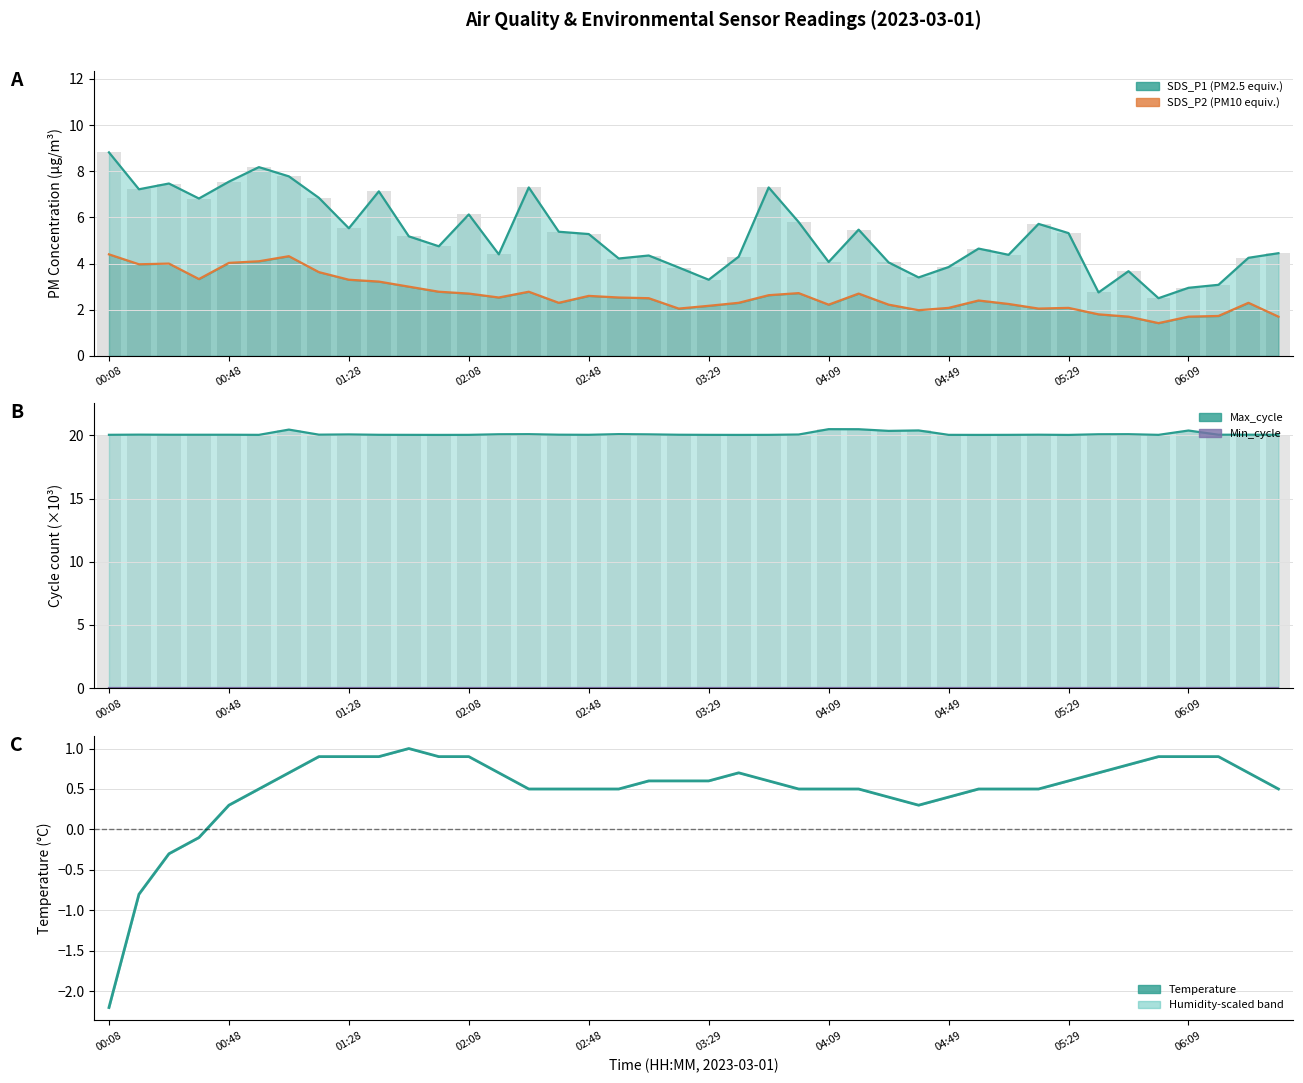

The Max_cycle (×10³) series shows 20.1 at 01:28. True or false?

True